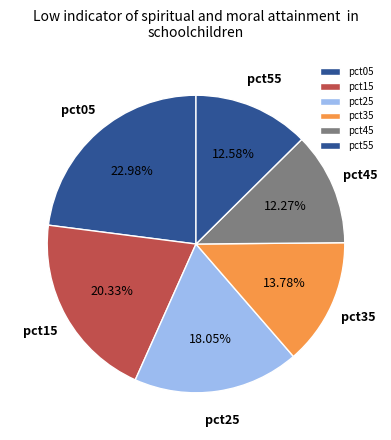

Approximately how many times larger is the value at pct45 compared to pct35?

0.9